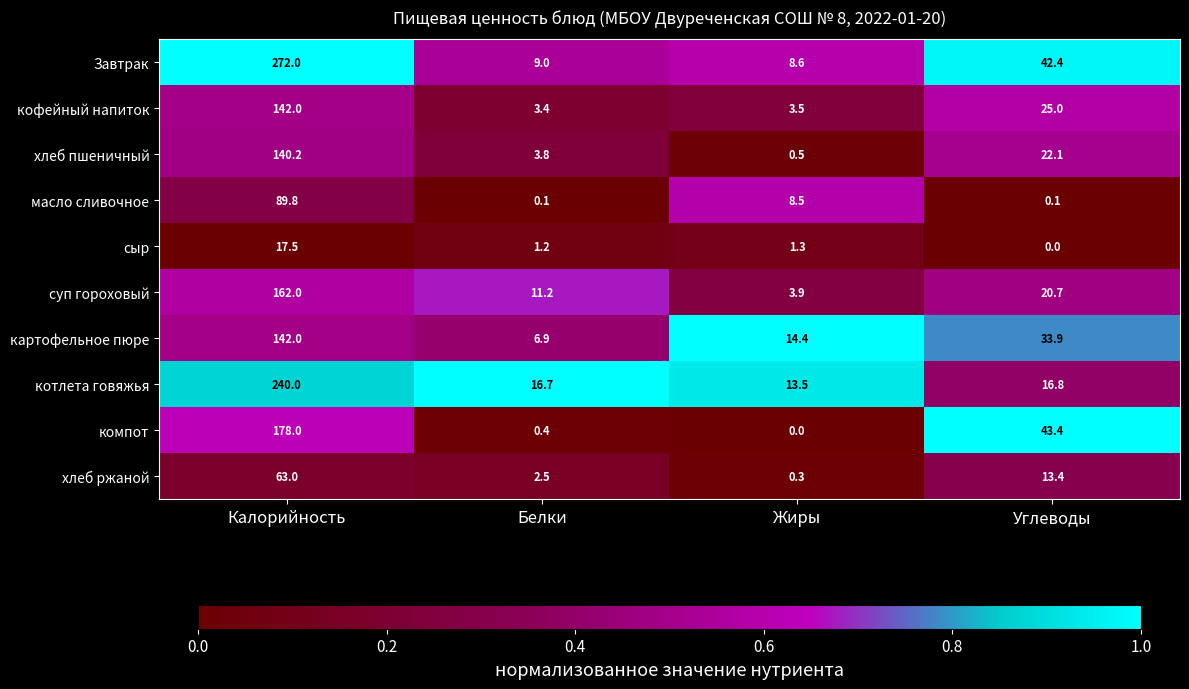

At how many categories does at least one series exceed 0?

4